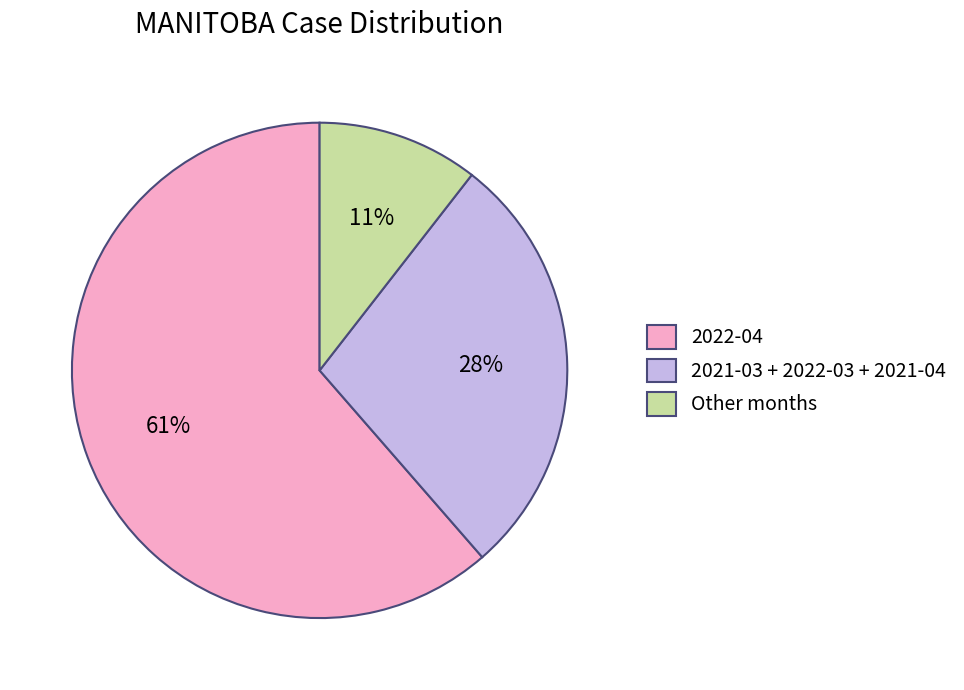

Which slice is the smallest?

Other months